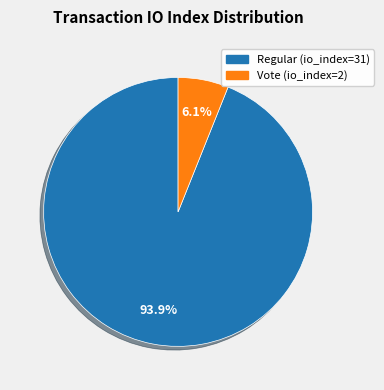

What is the majority slice?

Regular (io_index=31)